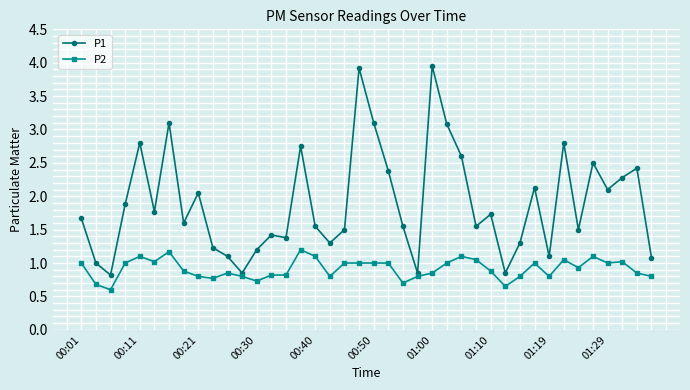

List the series in order of their peak value, highest first.

P1, P2